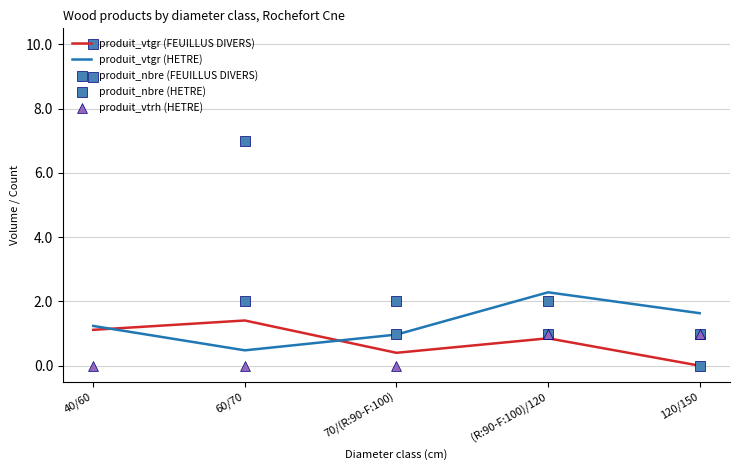

Is the value of produit_vtrh (HETRE) at 70/(R:90-F:100) greater than the value of produit_nbre (FEUILLUS DIVERS) at 40/60?

No